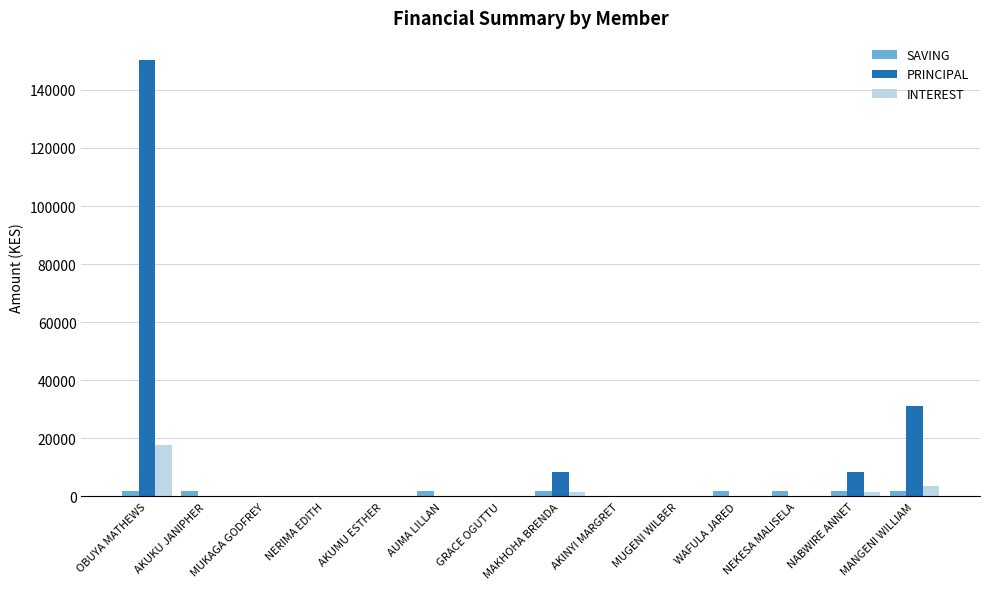

Which series has the largest total across all categories?

PRINCIPAL